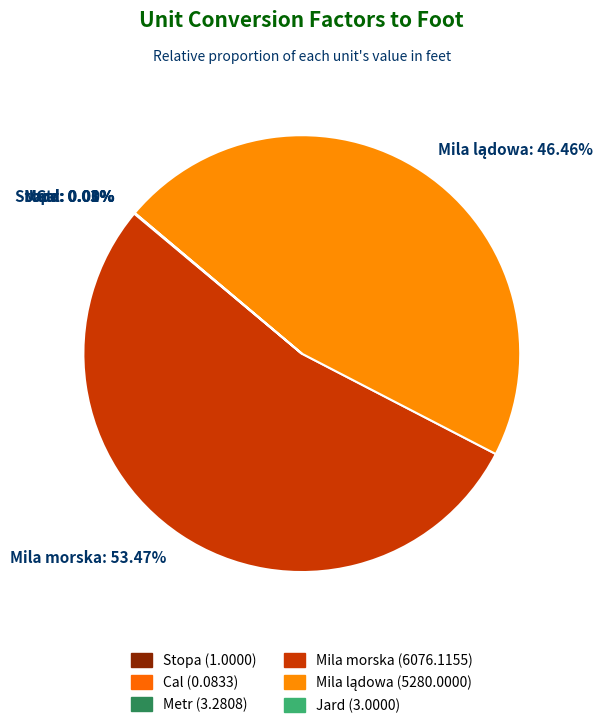

Does any single category account for the majority?

Yes